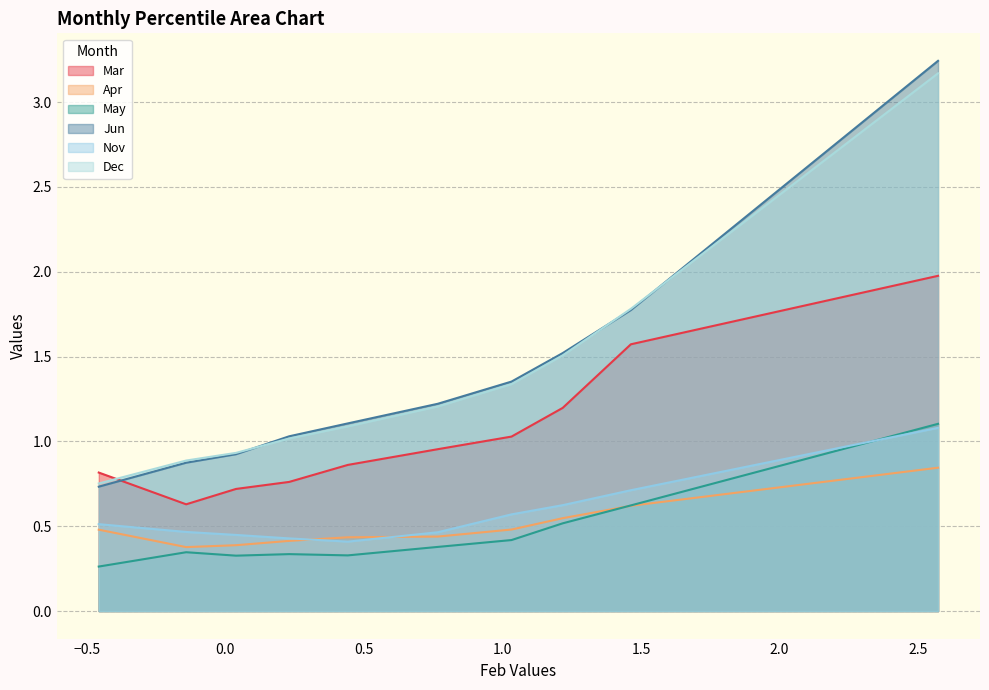

True or false: Mar and Nov cross at least once.

False